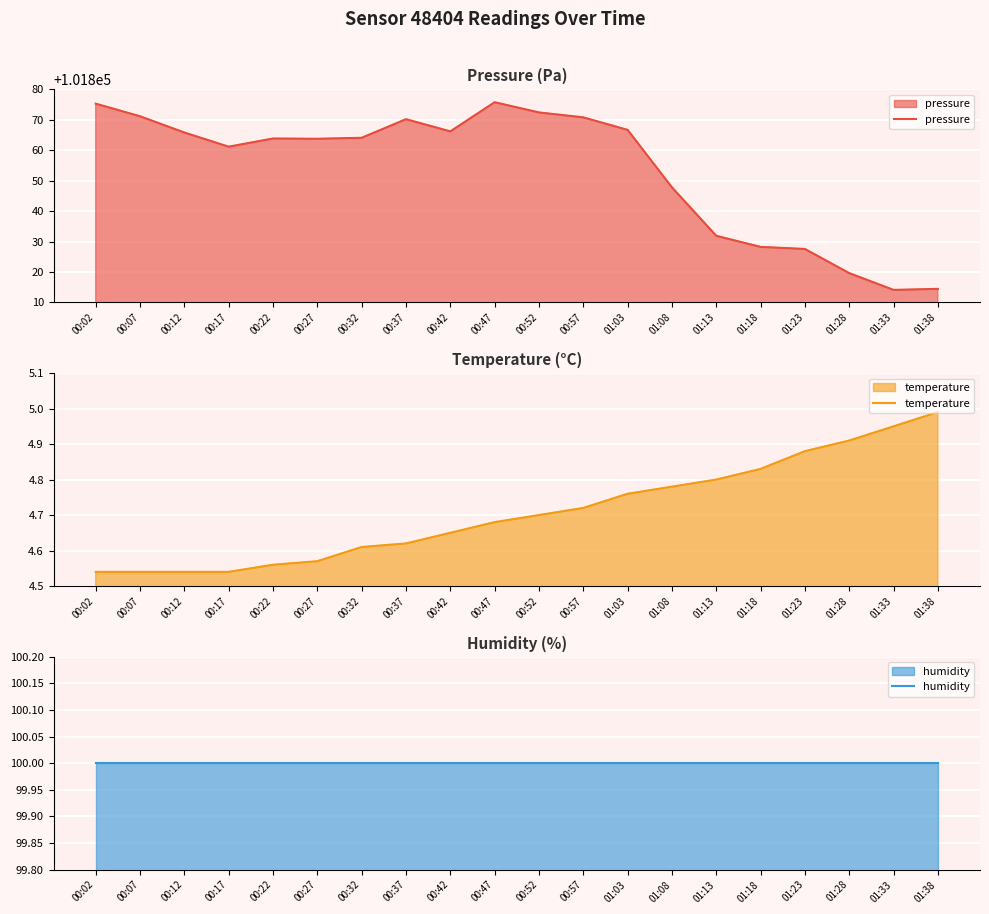

What is the total value across all series at 01:03?

101971.5